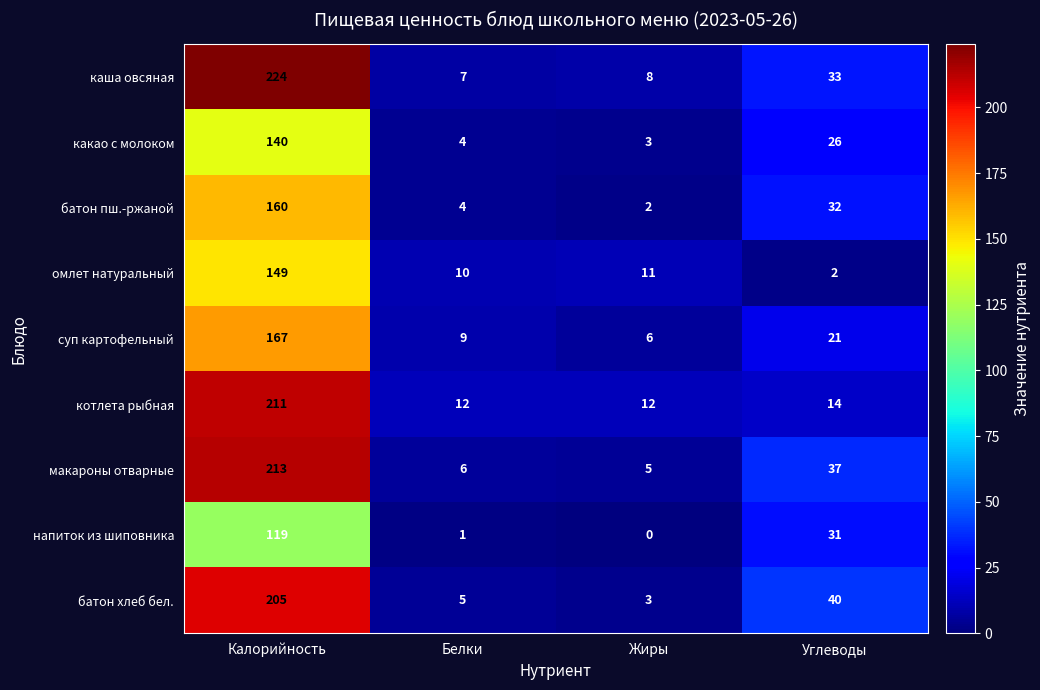

Is the value of батон хлеб бел. at Белки greater than the value of макароны отварные at Калорийность?

No